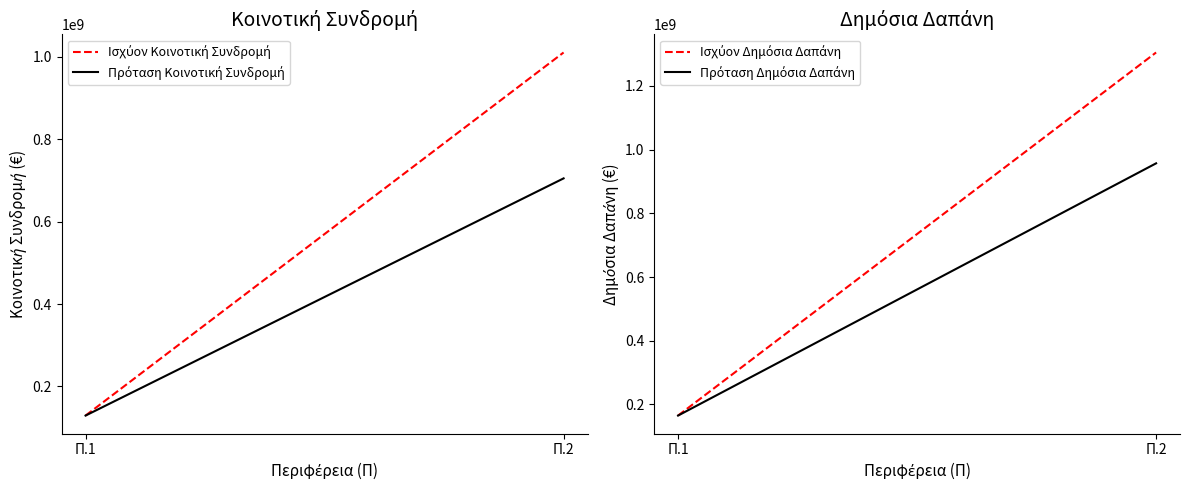

Does the chart have visible grid lines?

No